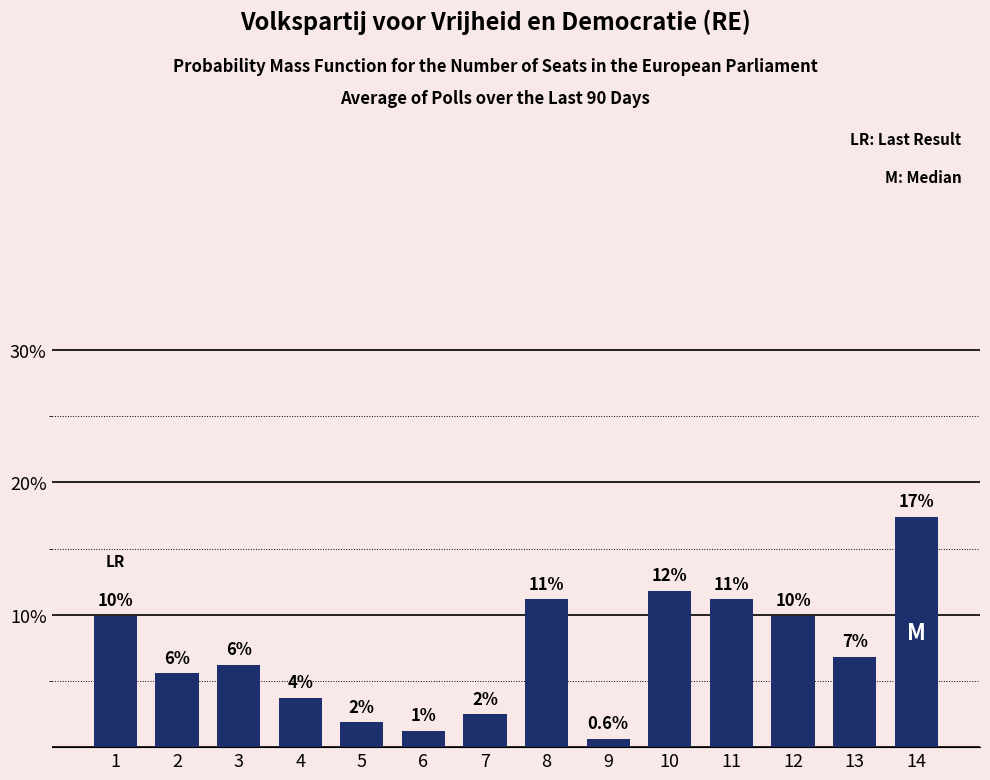

Reading left to right, what are all the values shown in this chart?

9.9	5.6	6.2	3.7	1.9	1.2	2.5	11.2	0.6	11.8	11.2	9.9	6.8	17.4